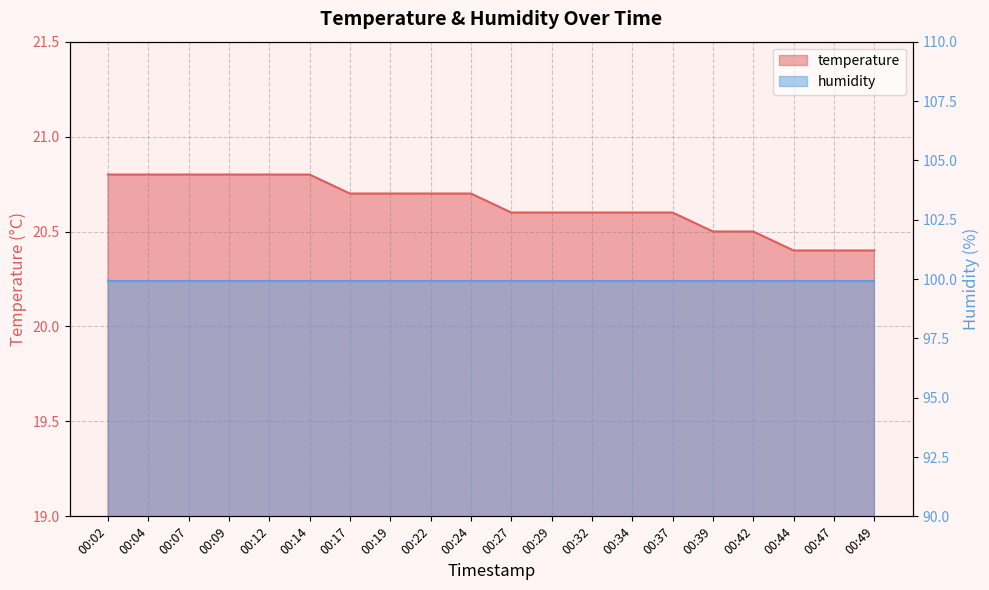

List the labels in order of value, smallest first.

00:44, 00:47, 00:49, 00:39, 00:42, 00:27, 00:29, 00:32, 00:34, 00:37, 00:17, 00:19, 00:22, 00:24, 00:02, 00:04, 00:07, 00:09, 00:12, 00:14